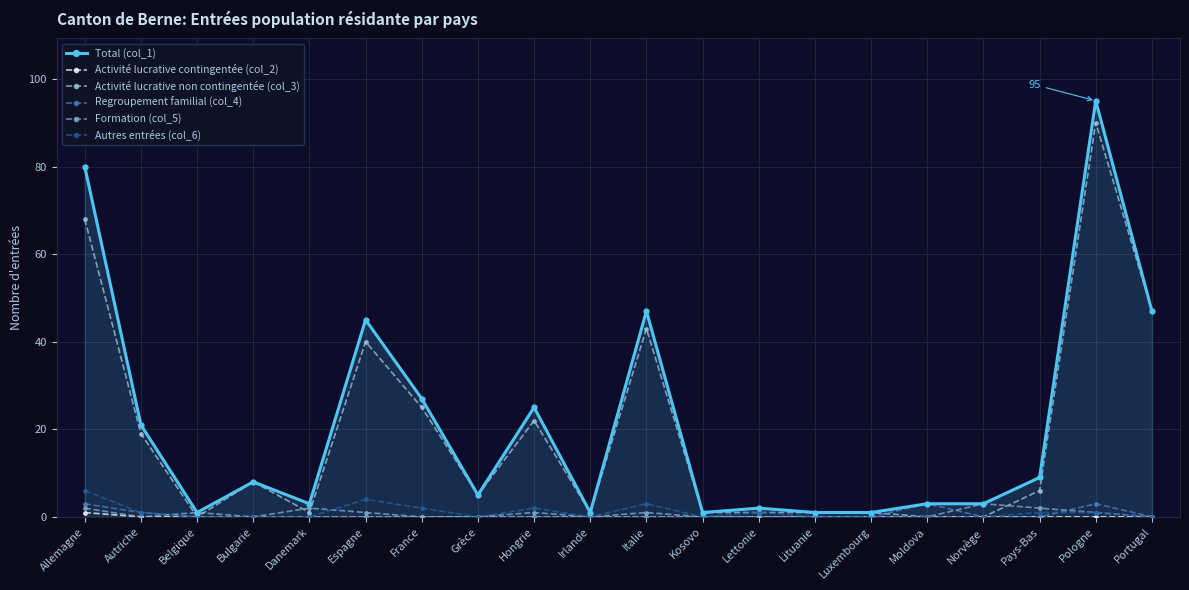

How many data points in Total (col_1) are less than 8?

10